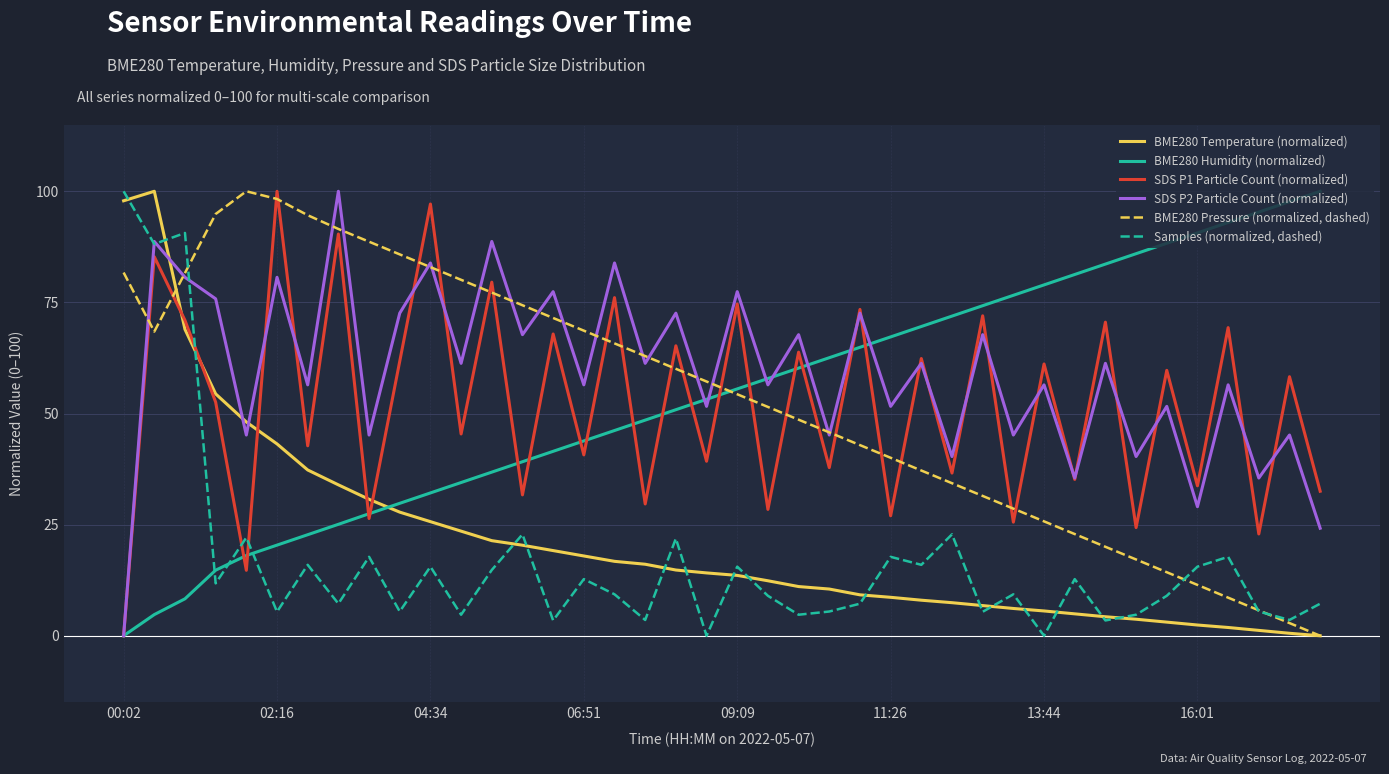

What are all the series names shown in the legend?

BME280 Temperature (normalized), BME280 Humidity (normalized), SDS P1 Particle Count (normalized), SDS P2 Particle Count (normalized), BME280 Pressure (normalized, dashed), Samples (normalized, dashed)